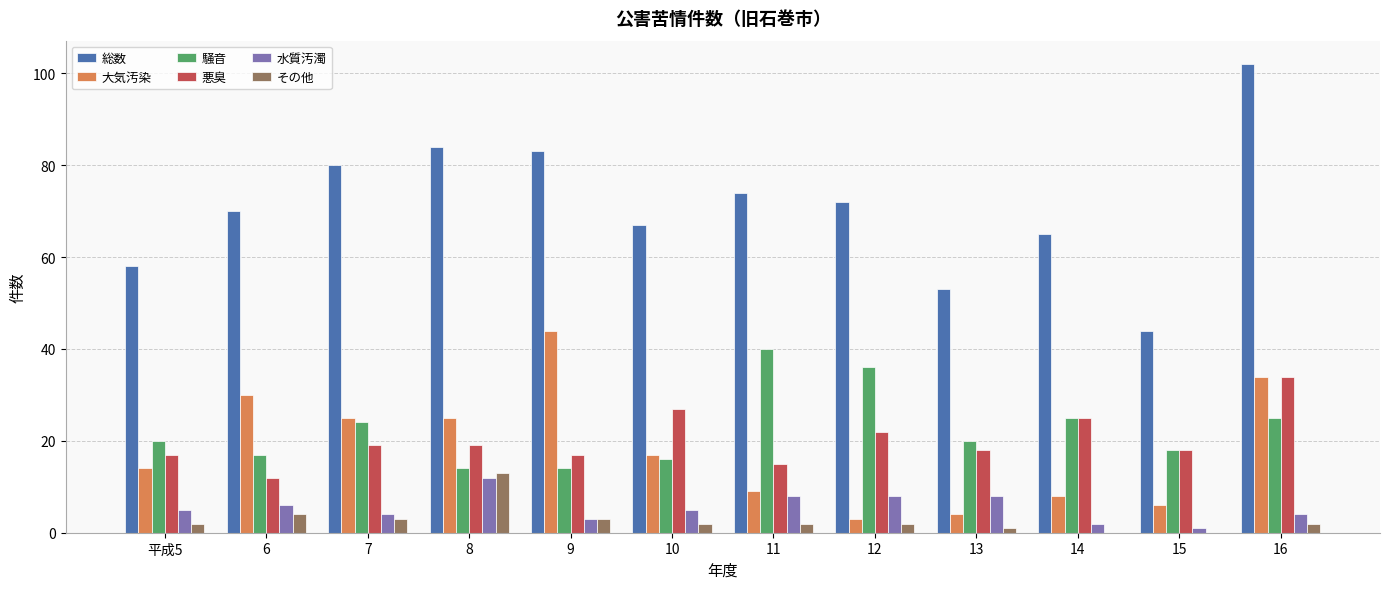

What is the greatest value displayed?

102